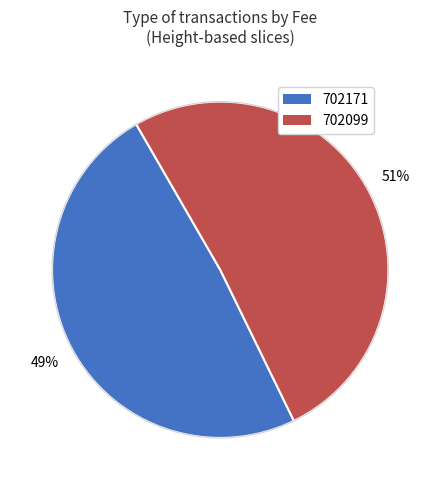

The 702099 slice represents 51% of the pie. True or false?

True